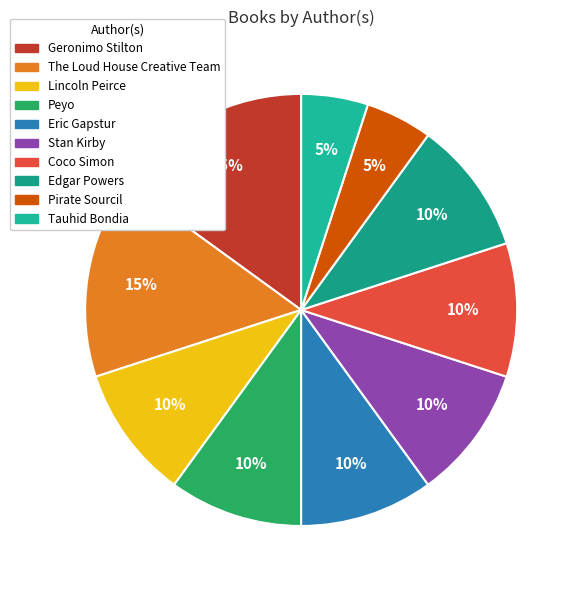

Is there any slice that represents more than half of the pie?

No